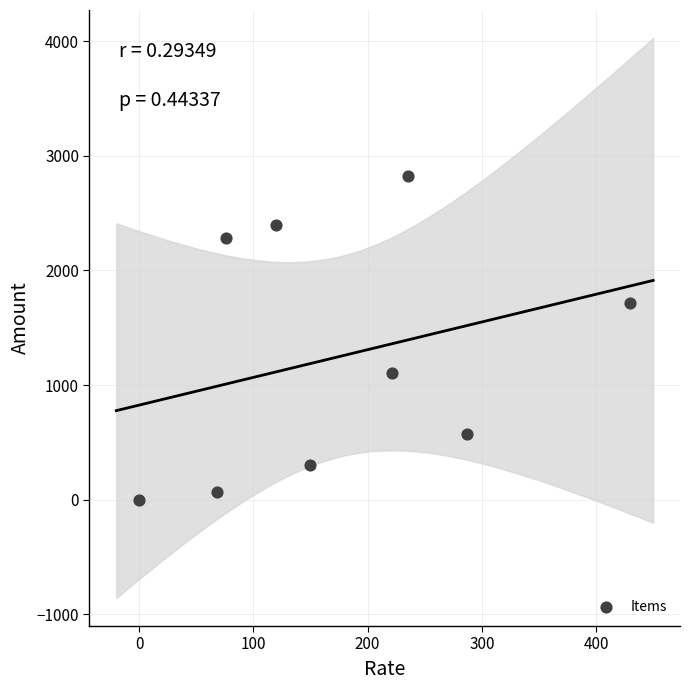

What is the range of X values (max minus min)?

430